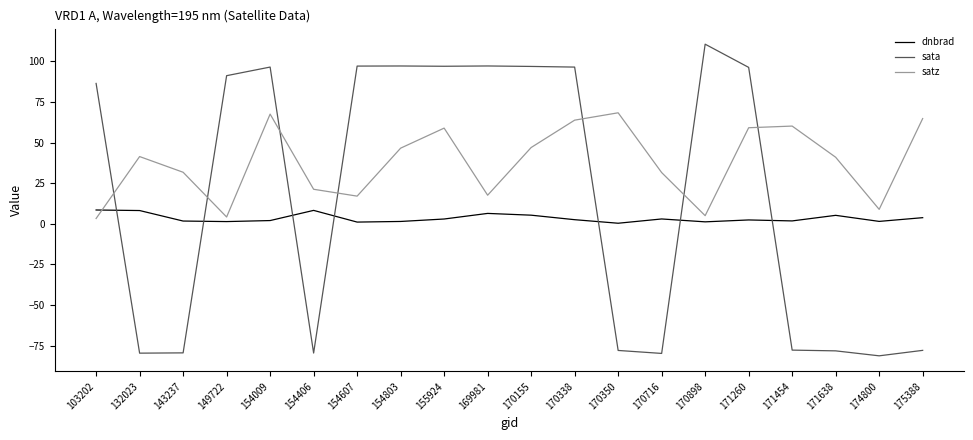

What is the spread (max minus min) of values at 170716?

111.4